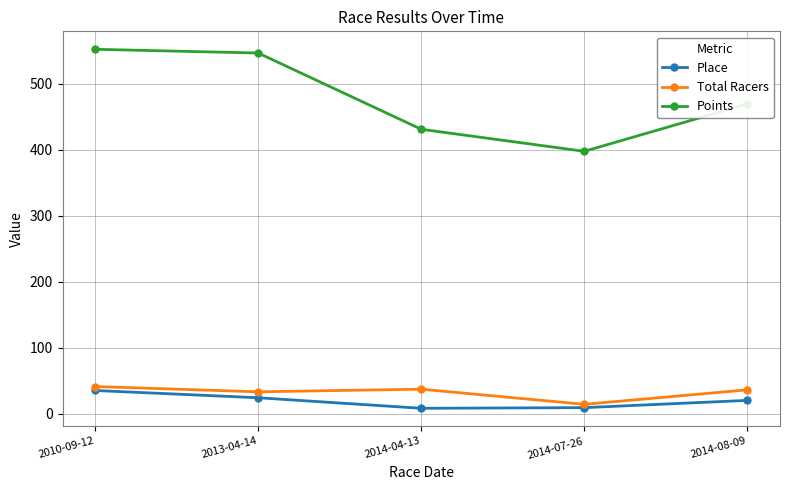

Does the chart display data point markers on the line(s)?

Yes